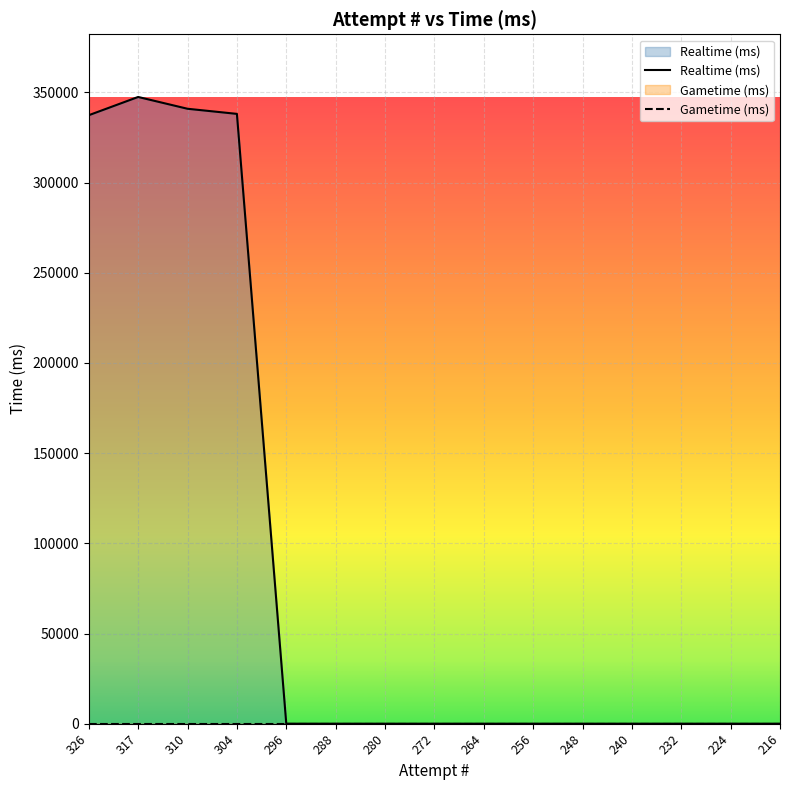

What is the difference between the values at 304 and 256?

338117